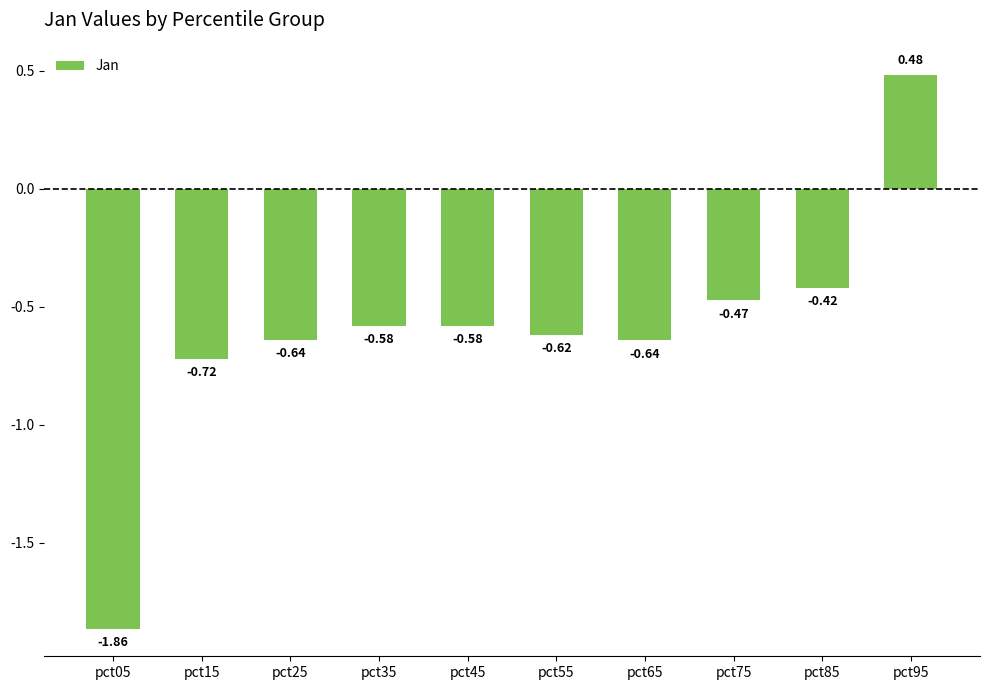

How many values are between 0 and 1?

1